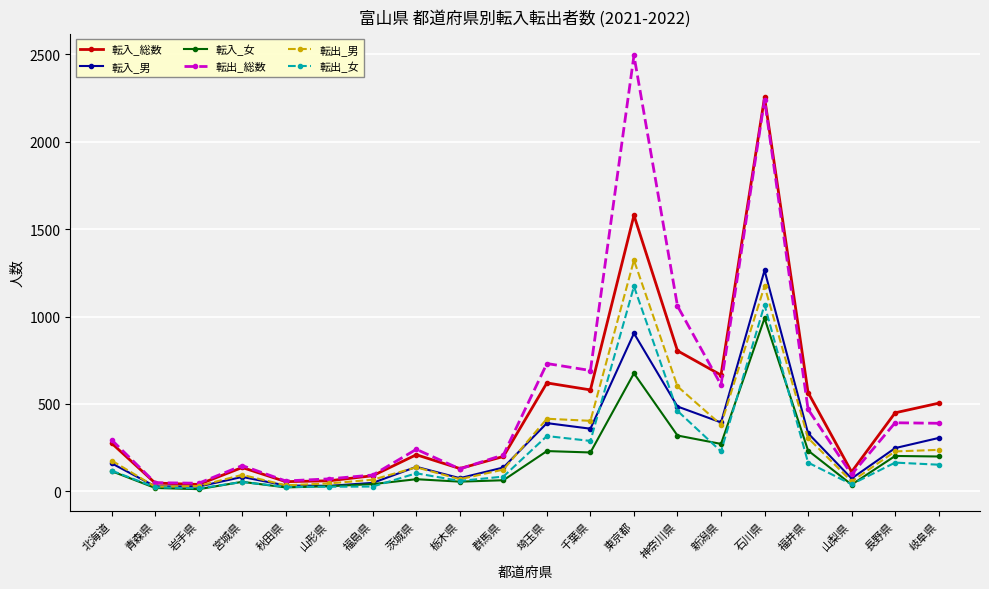

At which category is the sum across all series the highest?

石川県